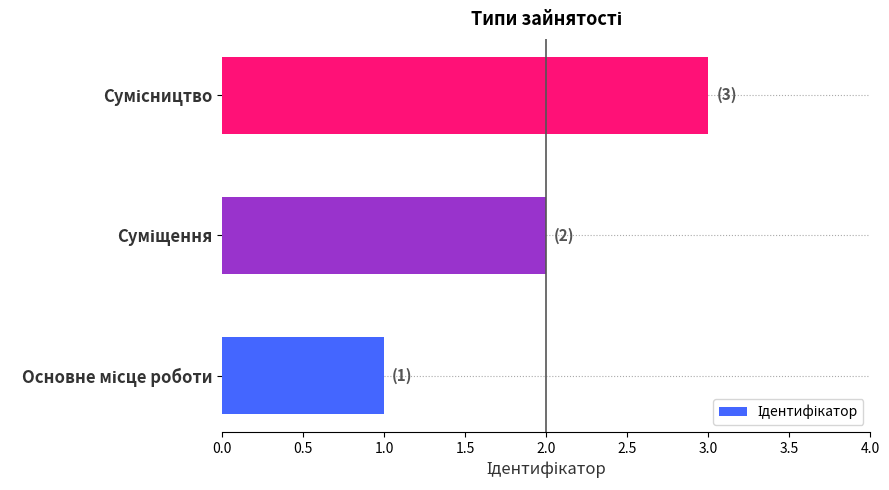

What is the sum of all values?

6